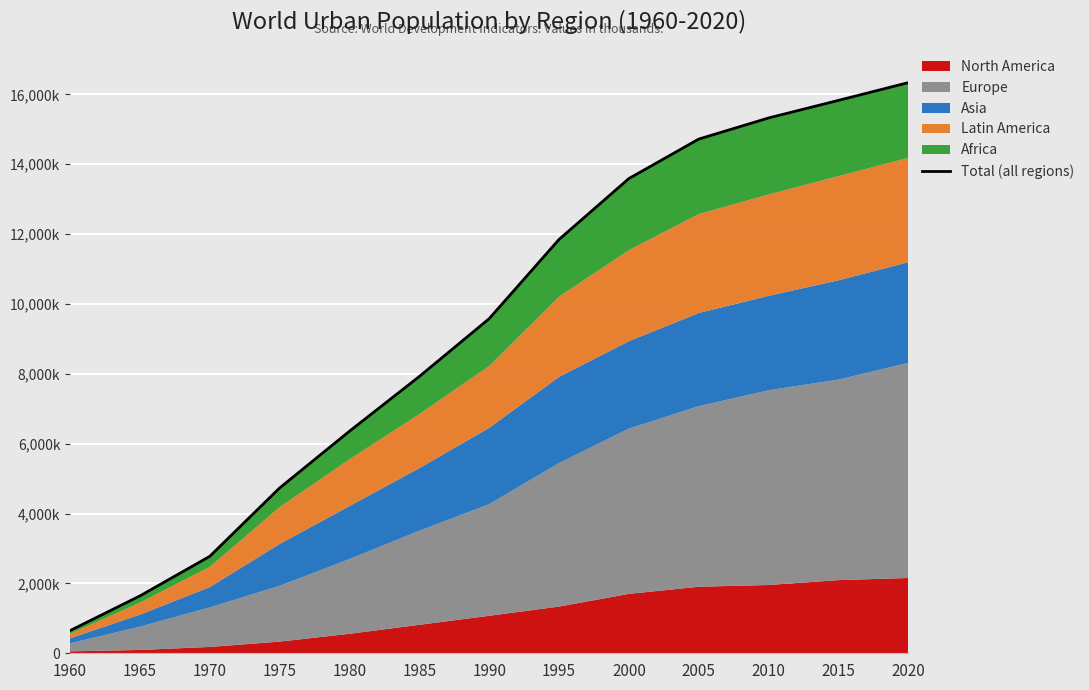

What is the change in value from 1965 to 2010?

+13682736